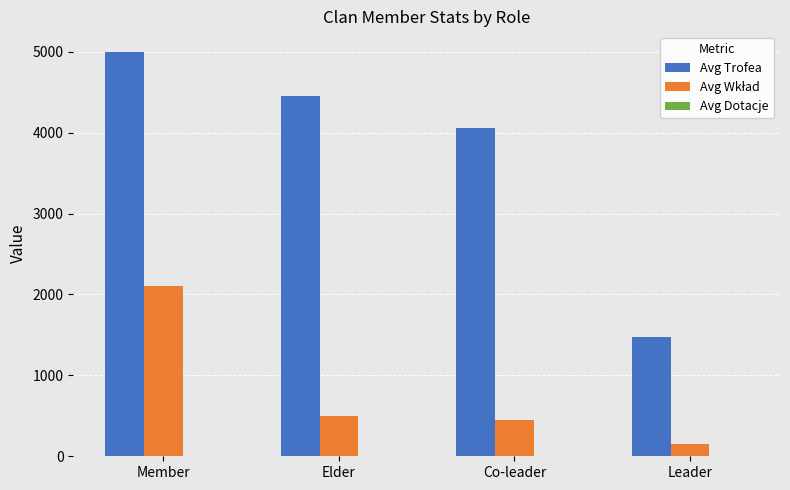

What is the spread (max minus min) of values at Co-leader?

4057